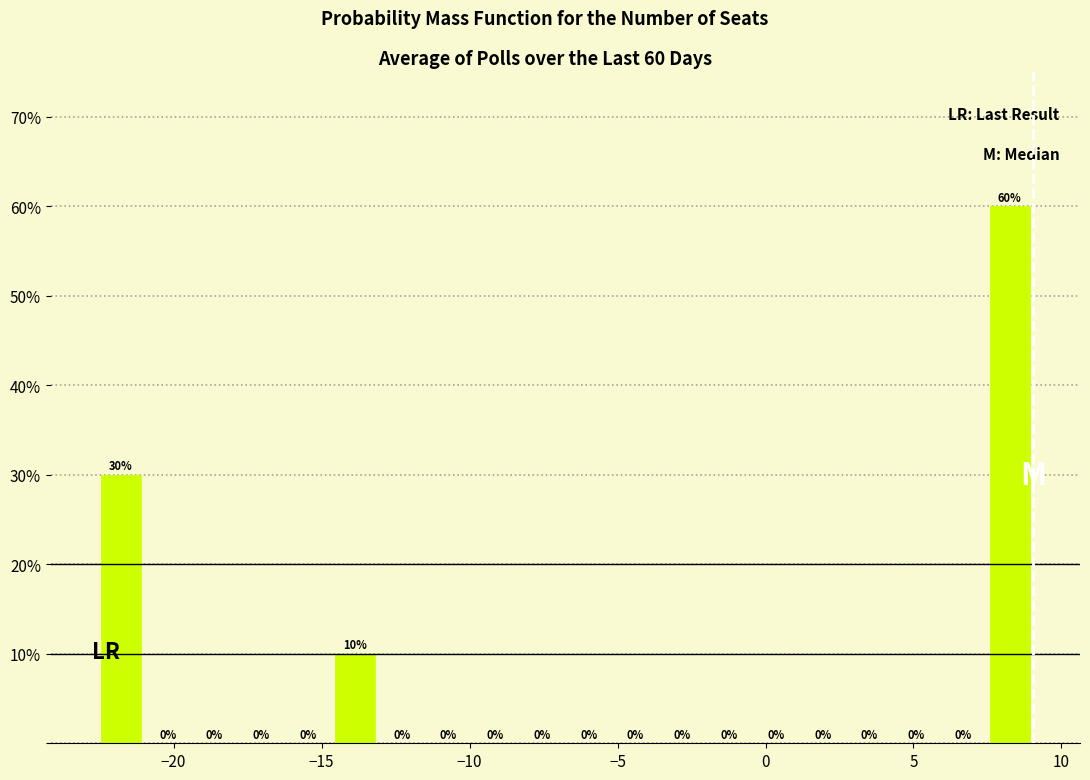

Read against the x-axis, roughly where is the centre of the tallest bar?

8.5